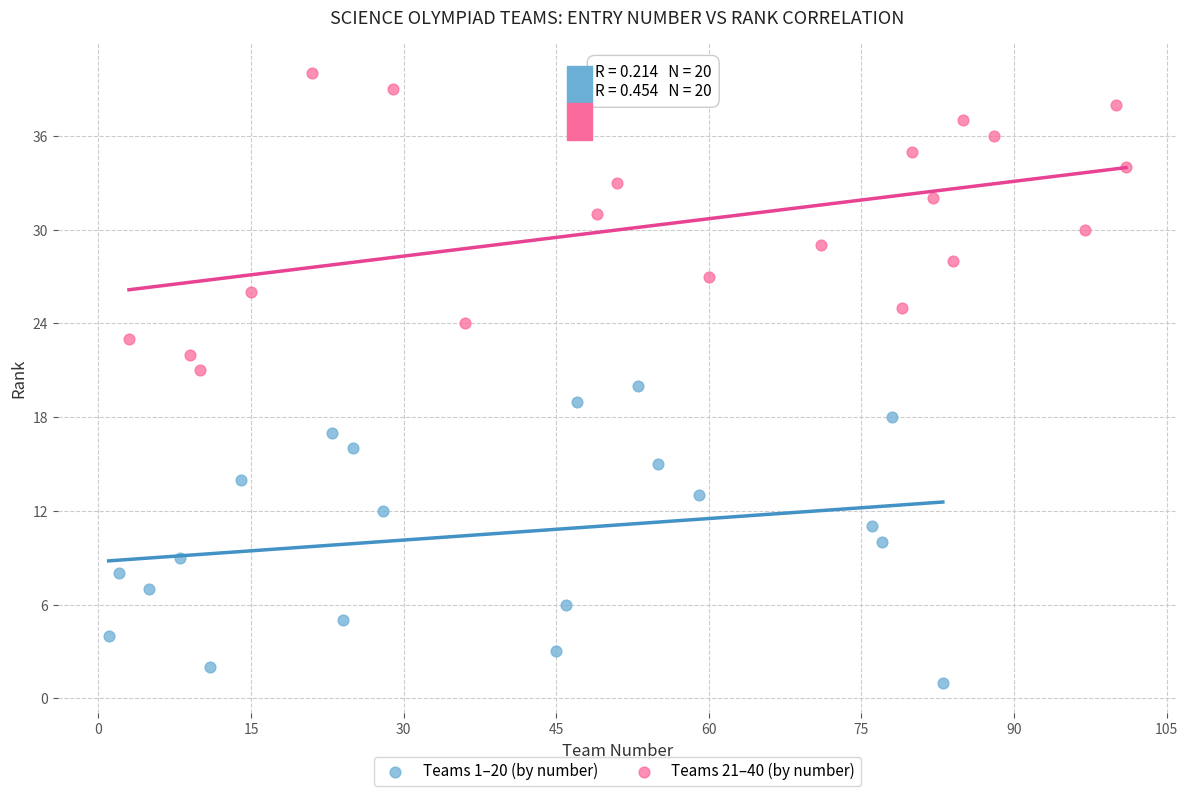

Which series contains the lowest Y value?

Teams 1–20 (by number)